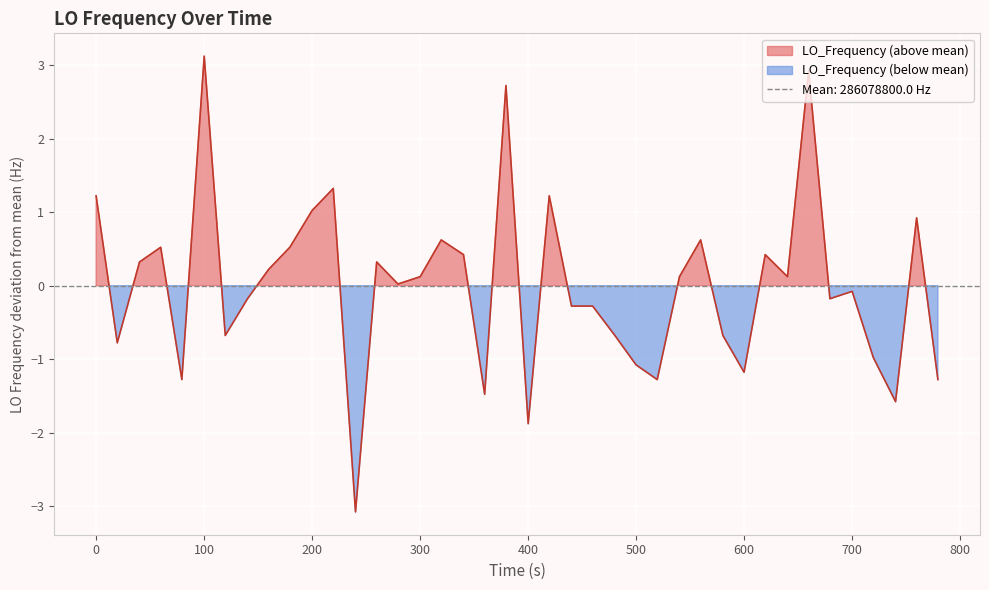

How many points are higher than both their immediate neighbors (excluding endpoints)?

12